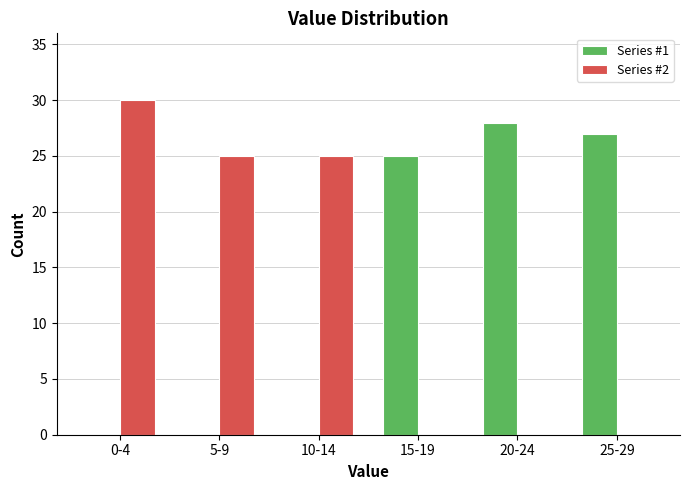

Reading left to right, transcribe all the data shown in this chart.

Series #1: 0-4=0	5-9=0	10-14=0	15-19=25	20-24=28	25-29=27
Series #2: 0-4=30	5-9=25	10-14=25	15-19=0	20-24=0	25-29=0